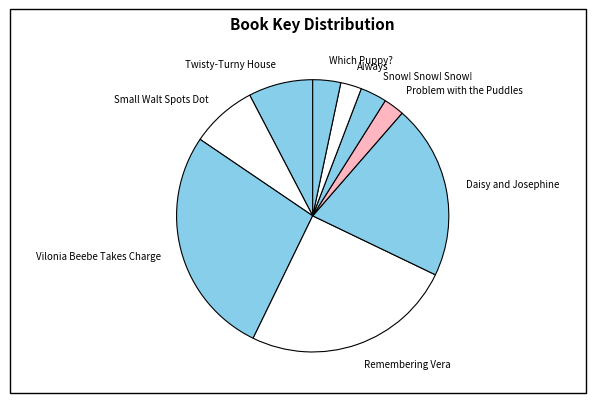

True or false: Daisy and Josephine accounts for 21% of the total.

True